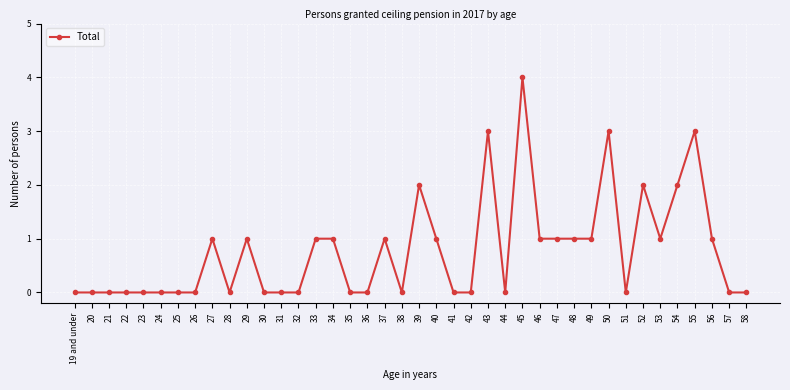

What is the greatest value displayed?

4